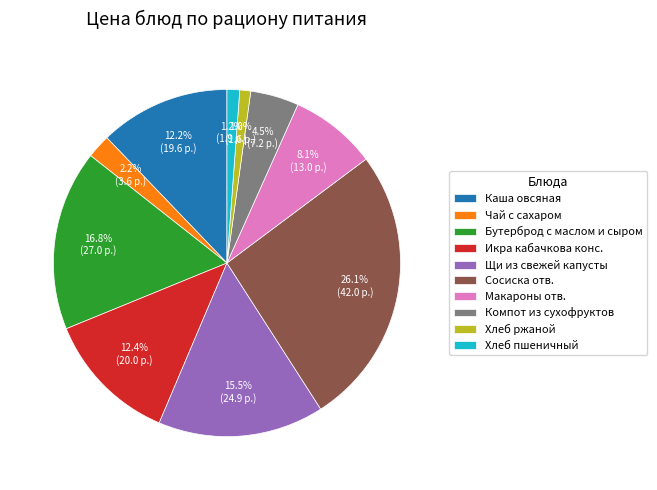

True or false: Бутерброд с маслом и сыром accounts for 17% of the total.

True